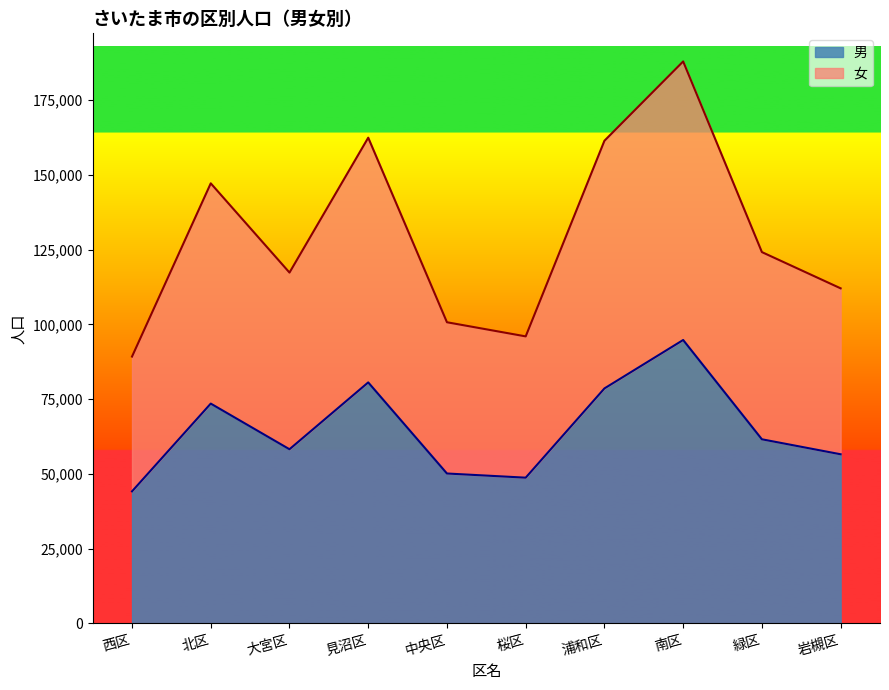

Which series has the largest total across all categories?

女